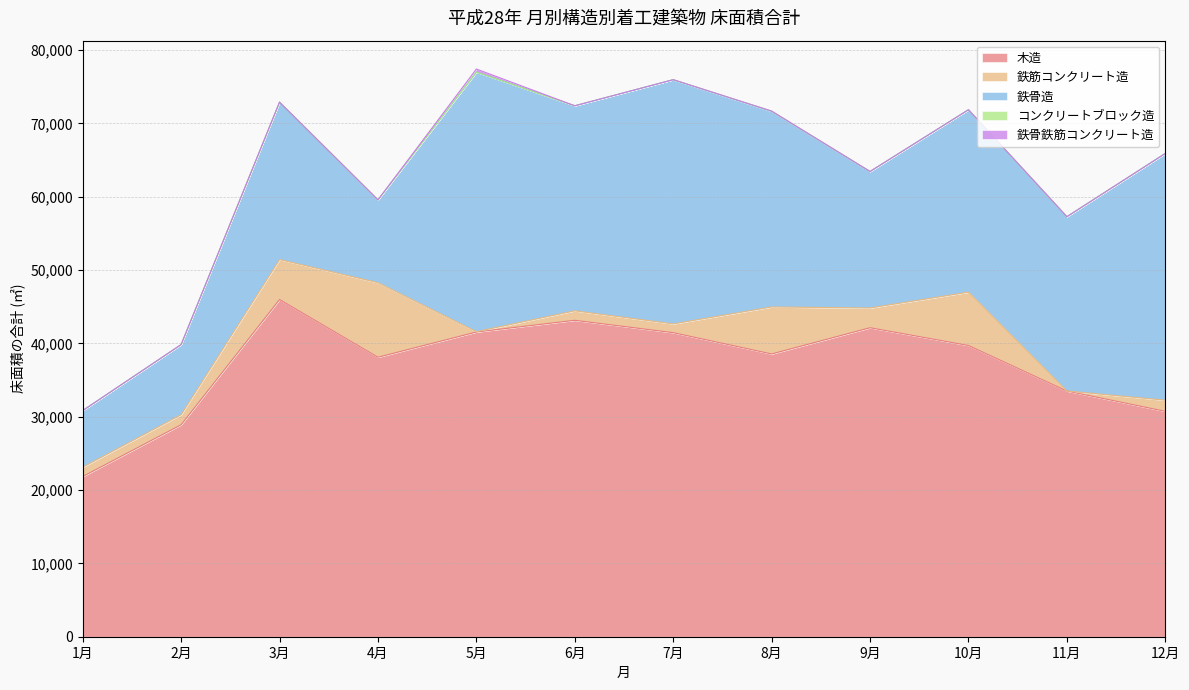

Count the number of categories in the chart.

12